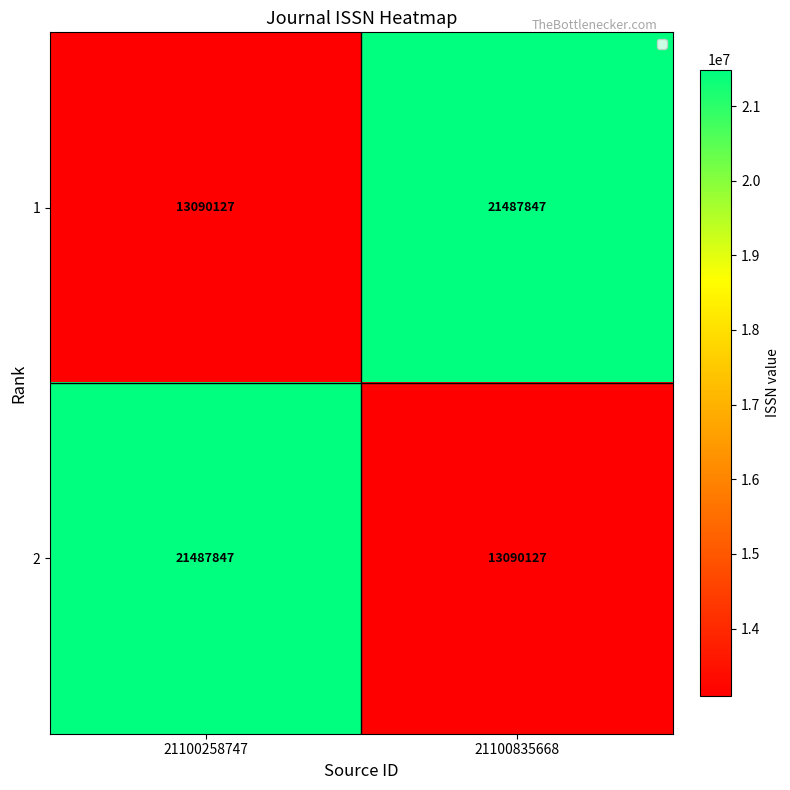

At 21100835668, list the series in order from smallest to largest.

2, 1